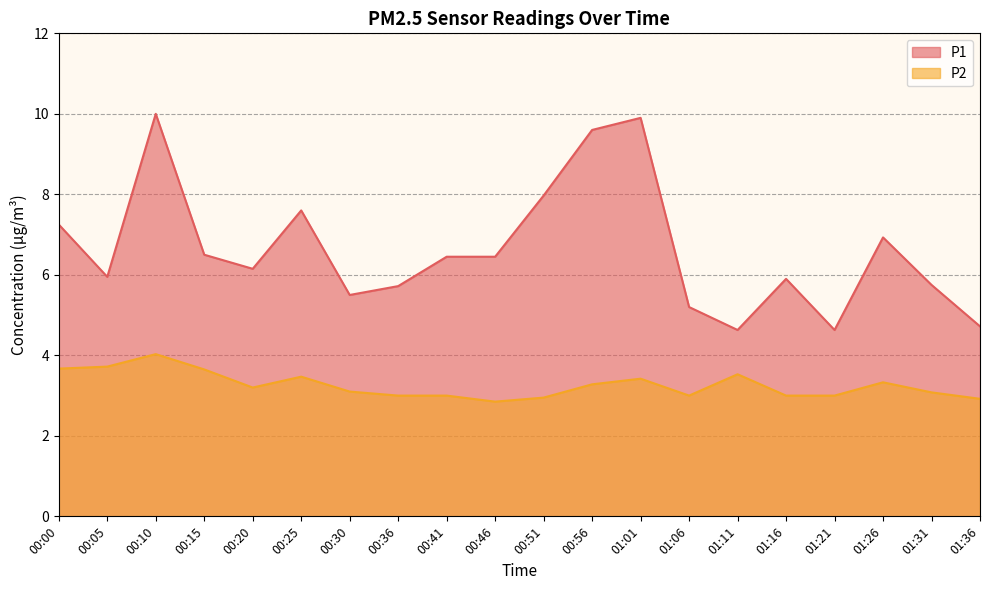

What is the highest value of the P1 series?

10.0